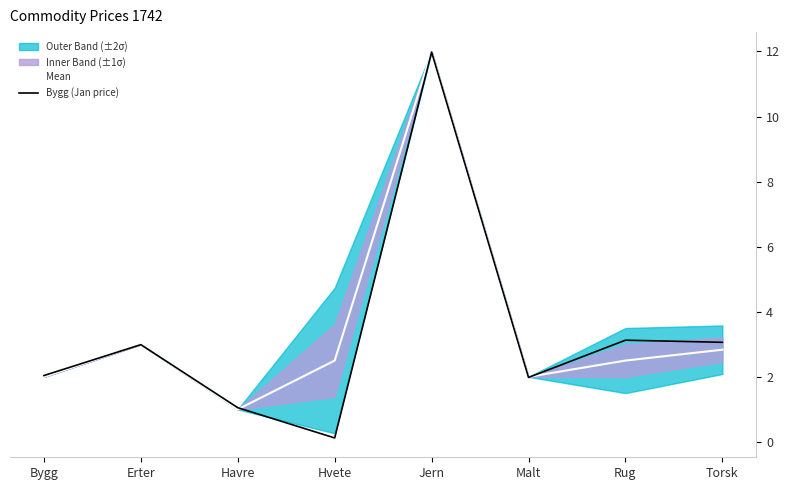

Where does the Bygg (Jan price) series first go above 2?

Bygg